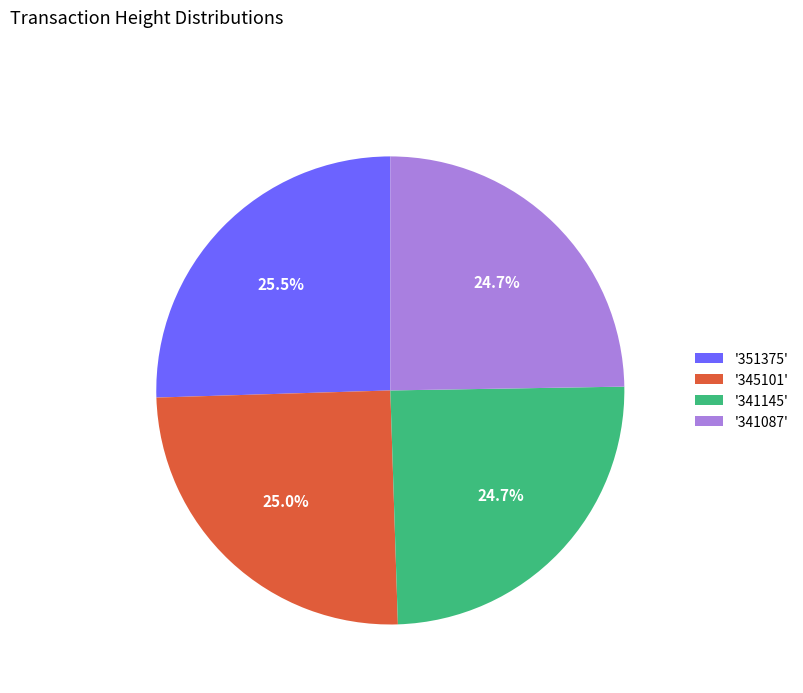

What portion of the pie excludes '345101'?

75.0%